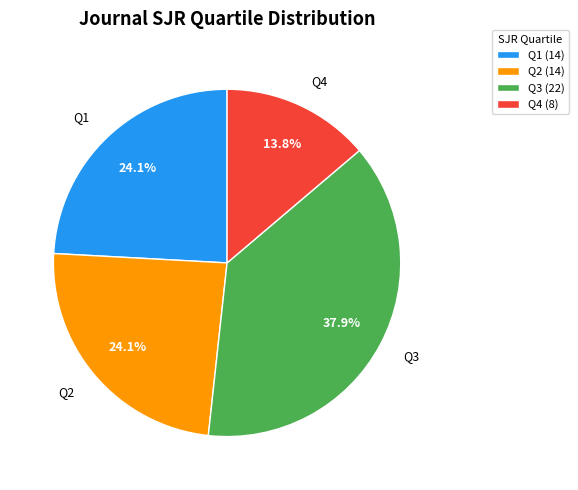

Is there any slice that represents more than half of the pie?

No